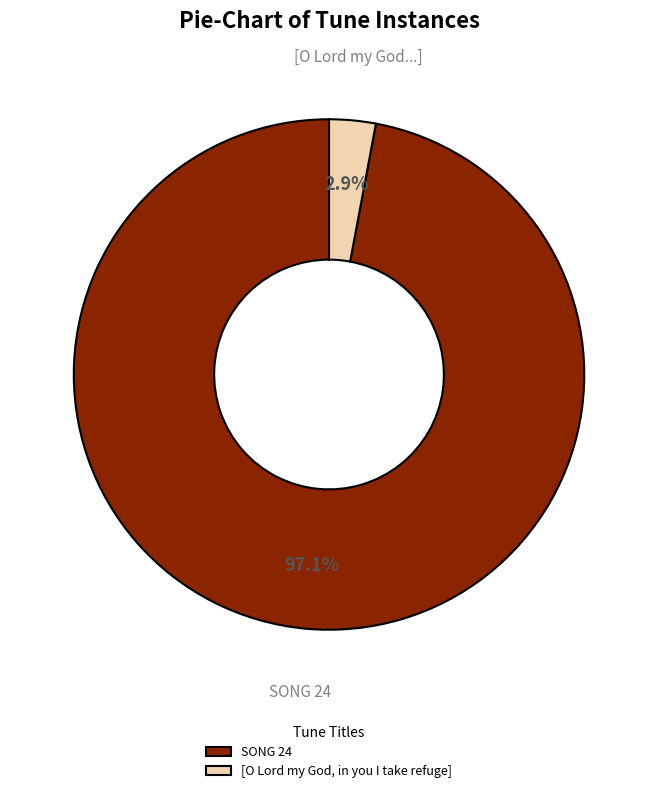

To the nearest percent, what percentage of the pie is SONG 24?

97%